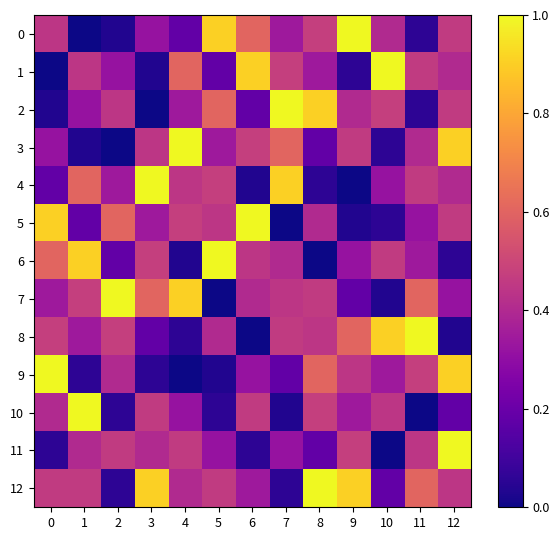

What is the total value across all series at 11?

5.2